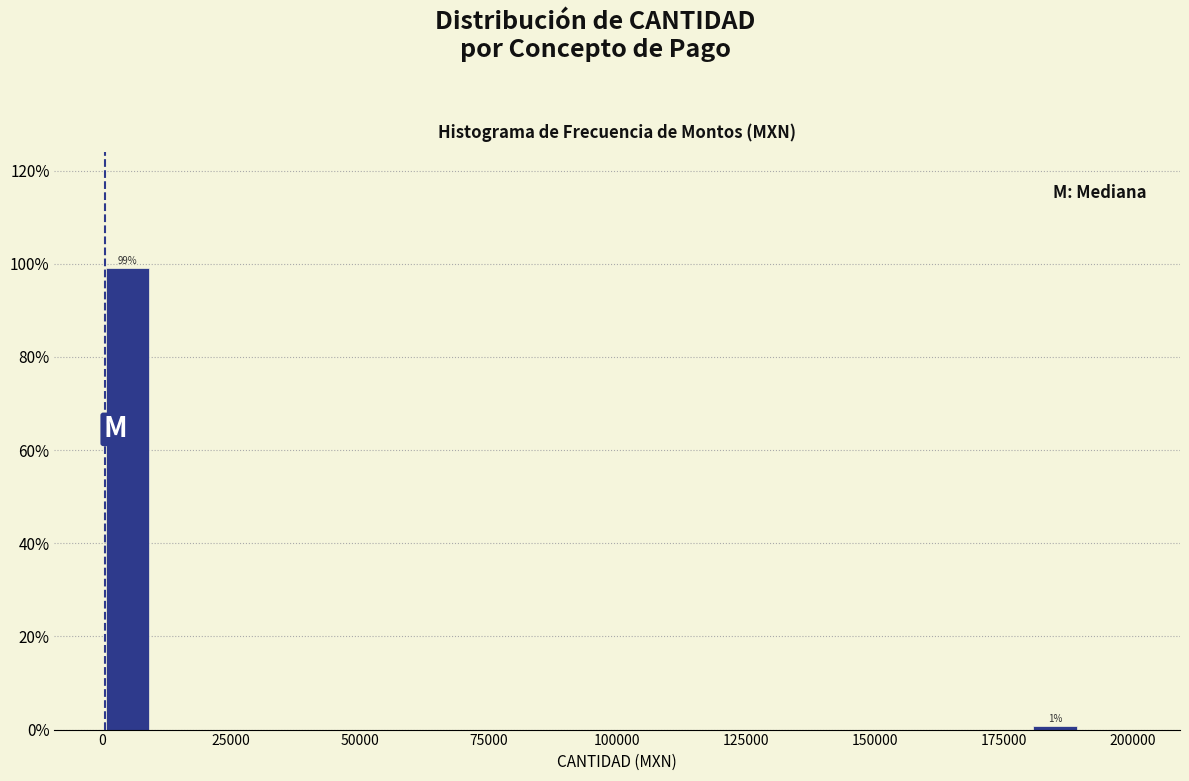

Around what value on the x-axis is the tallest bar? Give the approximate position of its centre, as read against the axis.

5000